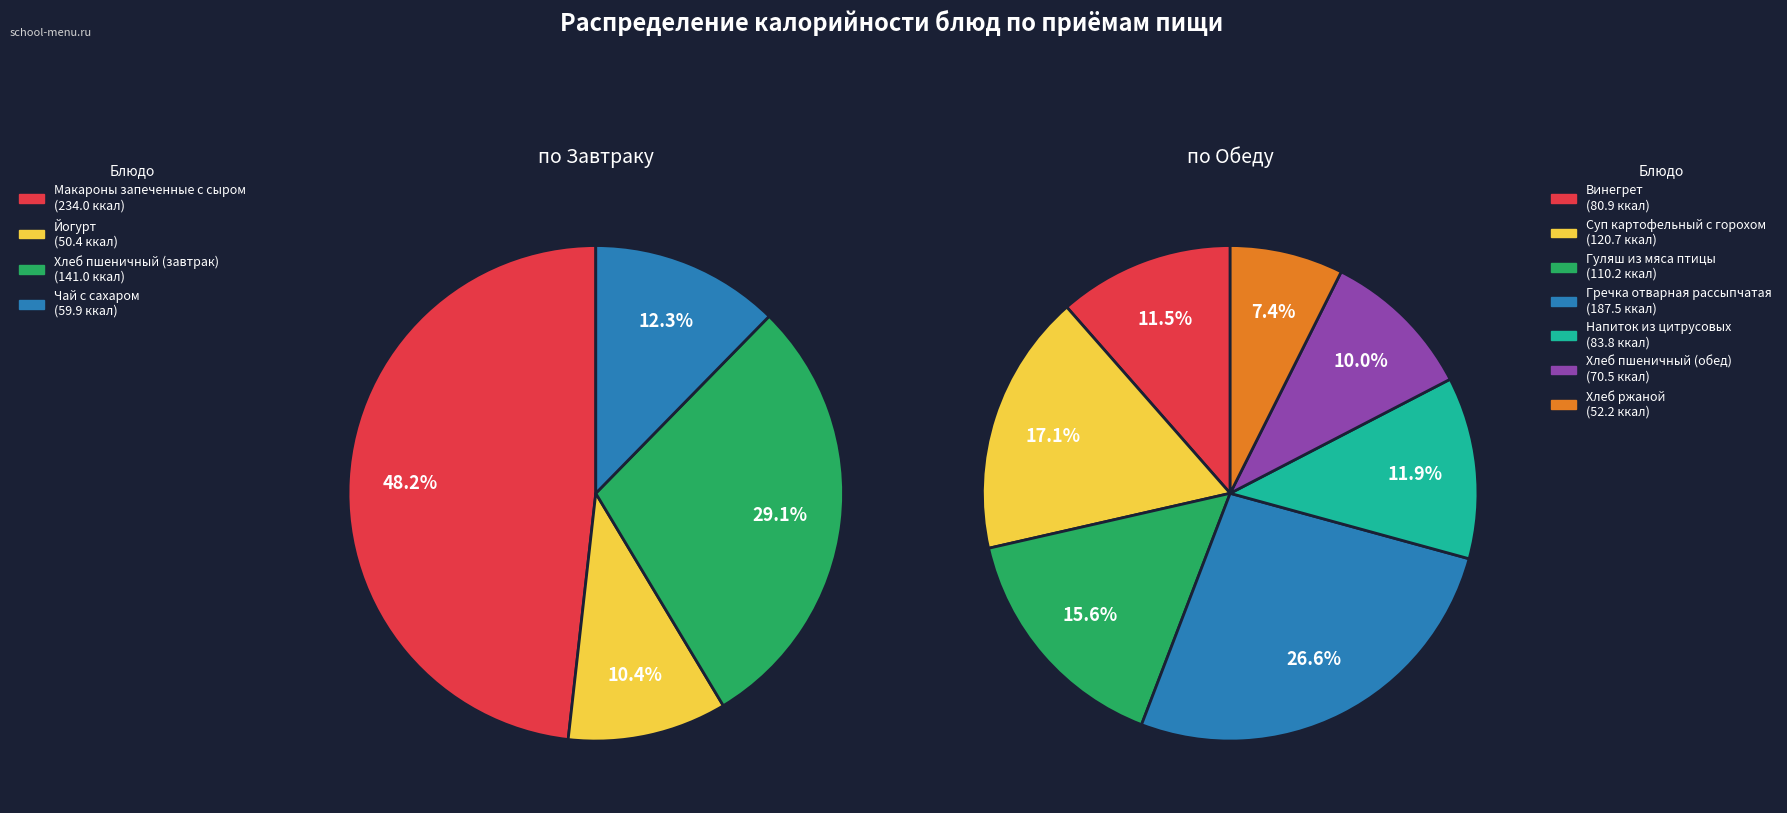

The Суп картофельный с горохом slice represents 17% of the pie. True or false?

False